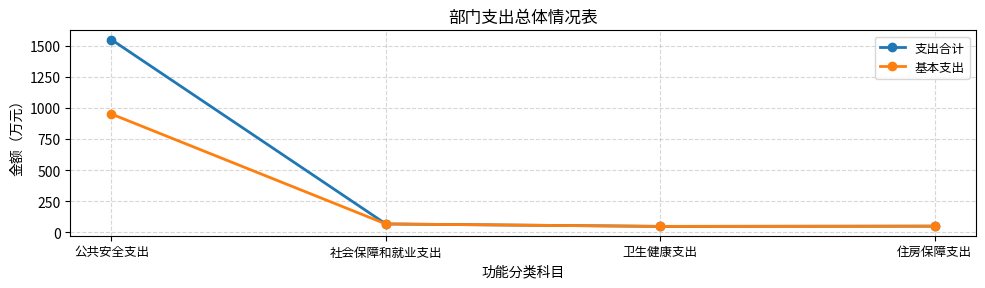

Which series changed the most between 公共安全支出 and 住房保障支出?

支出合计